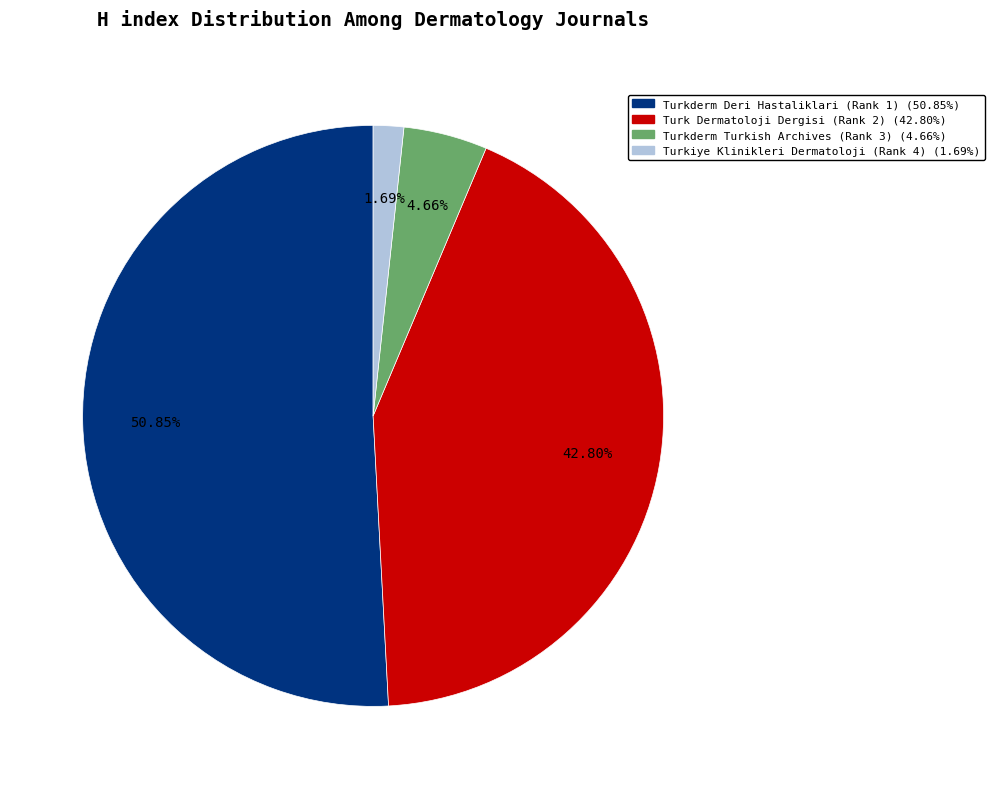

Which category has the biggest portion of the pie?

Turkderm Deri Hastaliklari (Rank 1)